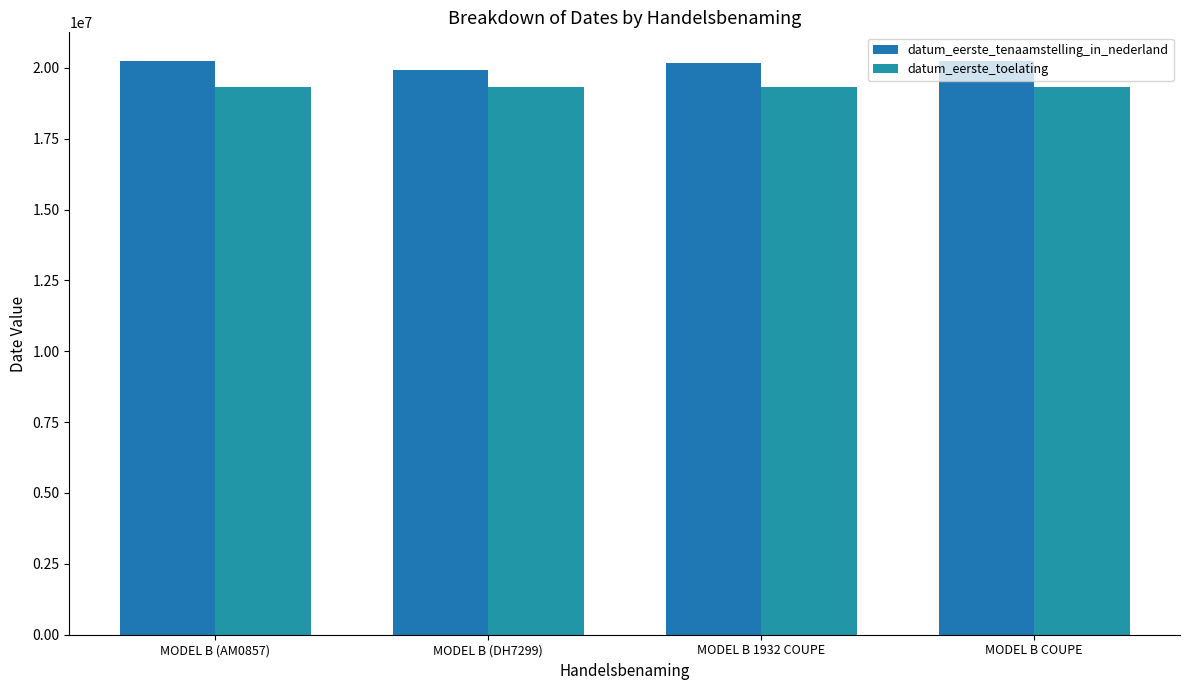

What is the sum of all datum_eerste_toelating values?

77301000